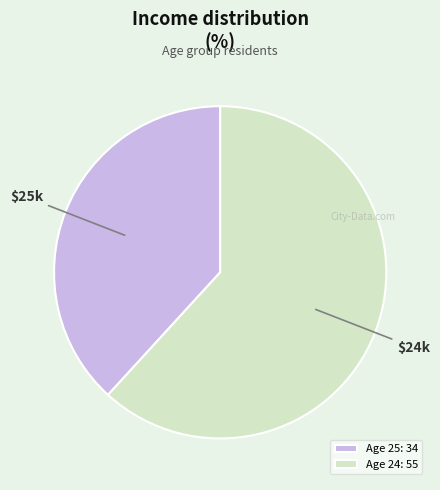

Which category has the smallest portion of the pie?

Age 25: 34